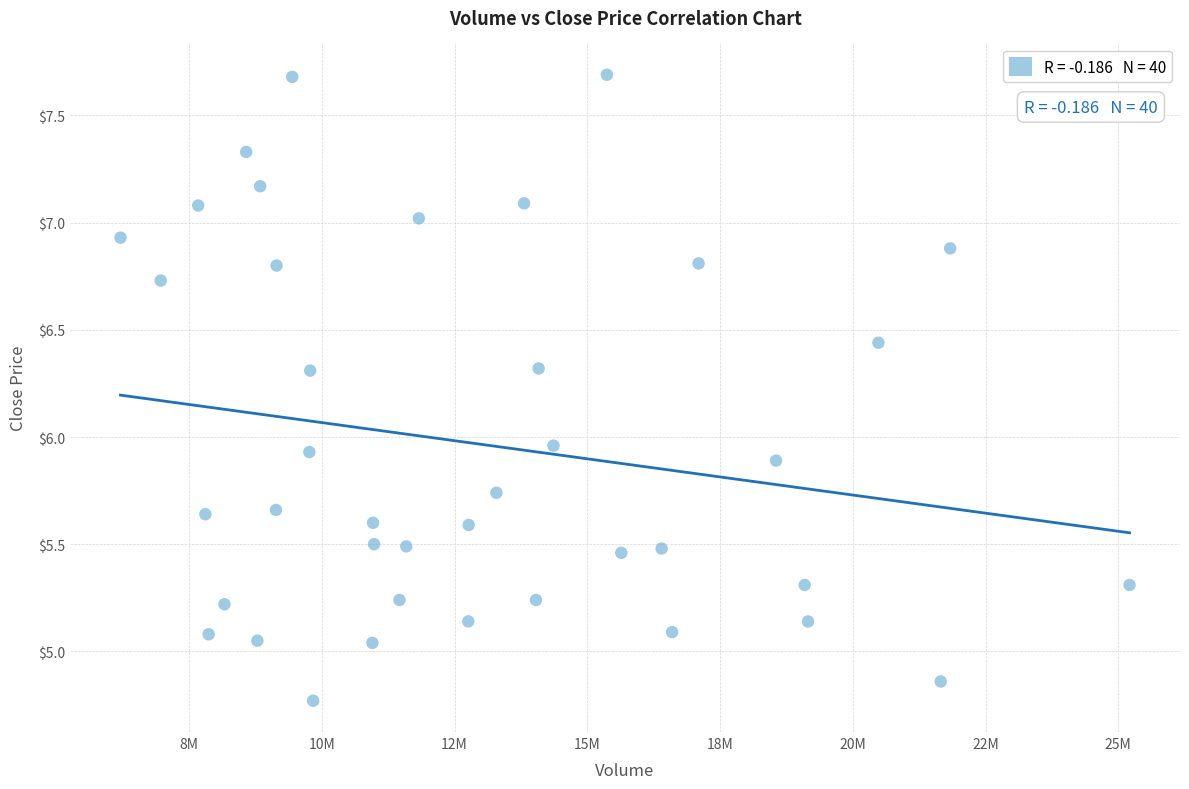

What is the range of Y values (max minus min)?

2.9